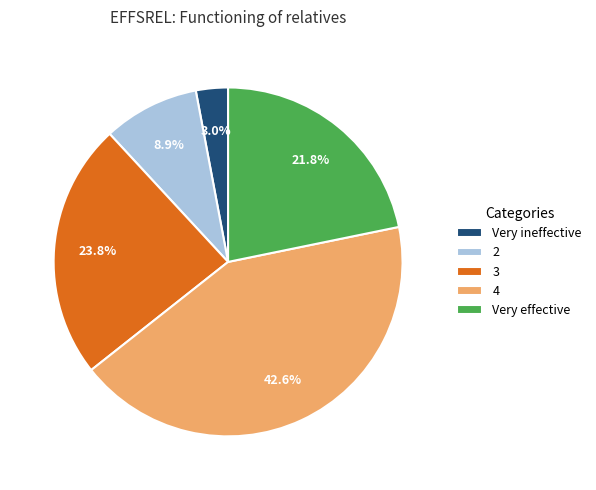

True or false: 3 accounts for 29% of the total.

False